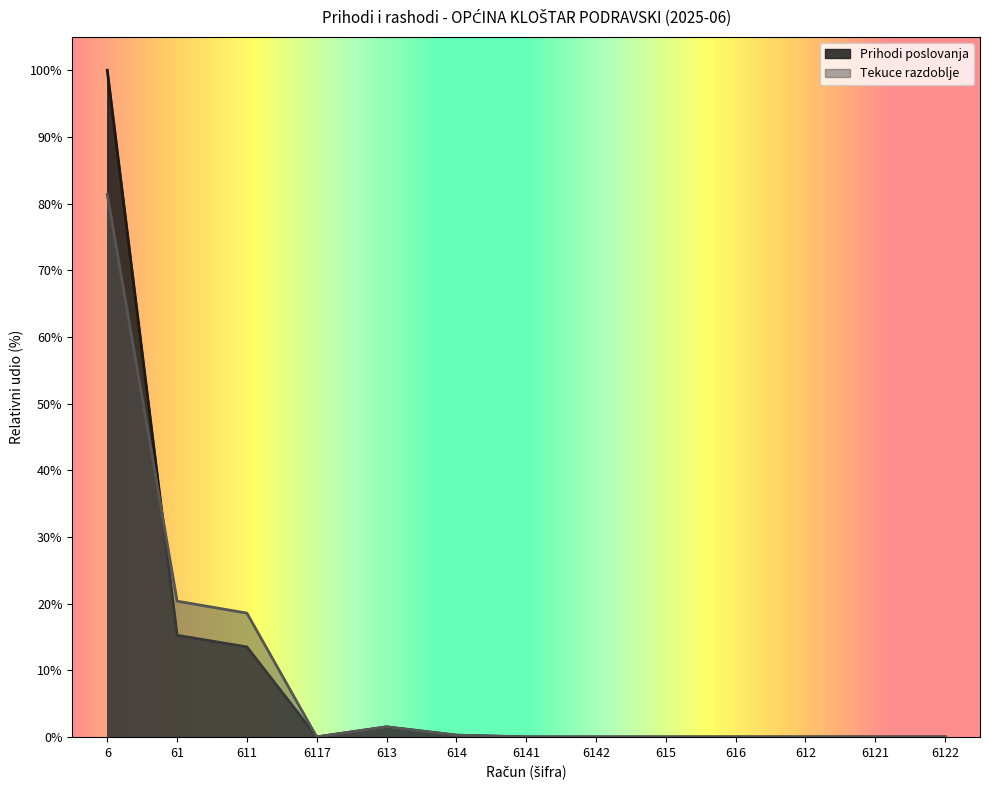

Reading left to right, list all the values displayed in this chart.

Prihodi poslovanja: 100.0	15.2	13.5	0.0	1.5	0.2	0.0	0.0	0.0	0.0	0.0	0.0	0.0
Tekuce razdoblje: 81.4	20.4	18.6	0.0	1.5	0.3	0.0	0.0	0.0	0.0	0.0	0.0	0.0